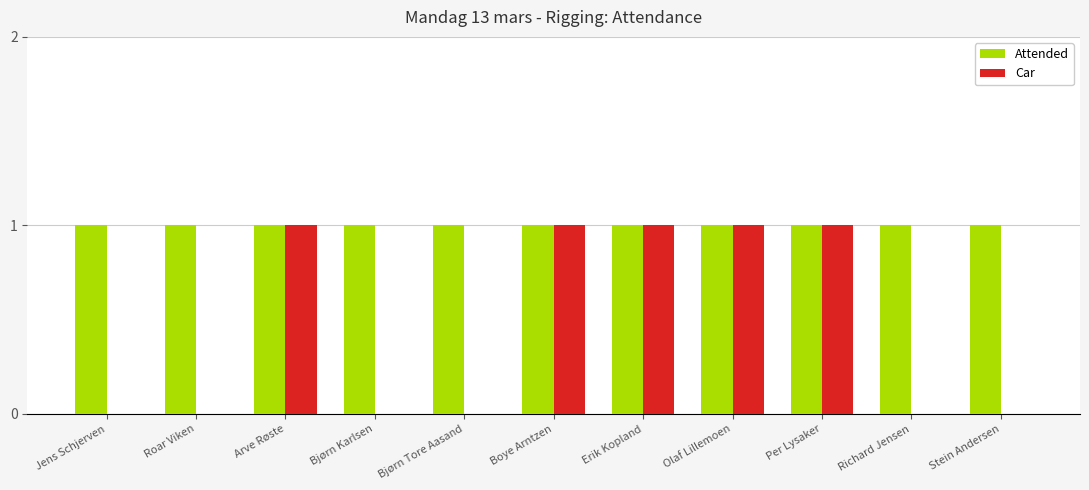

Is it true that Attended equals 2 at Jens Schjerven?

False